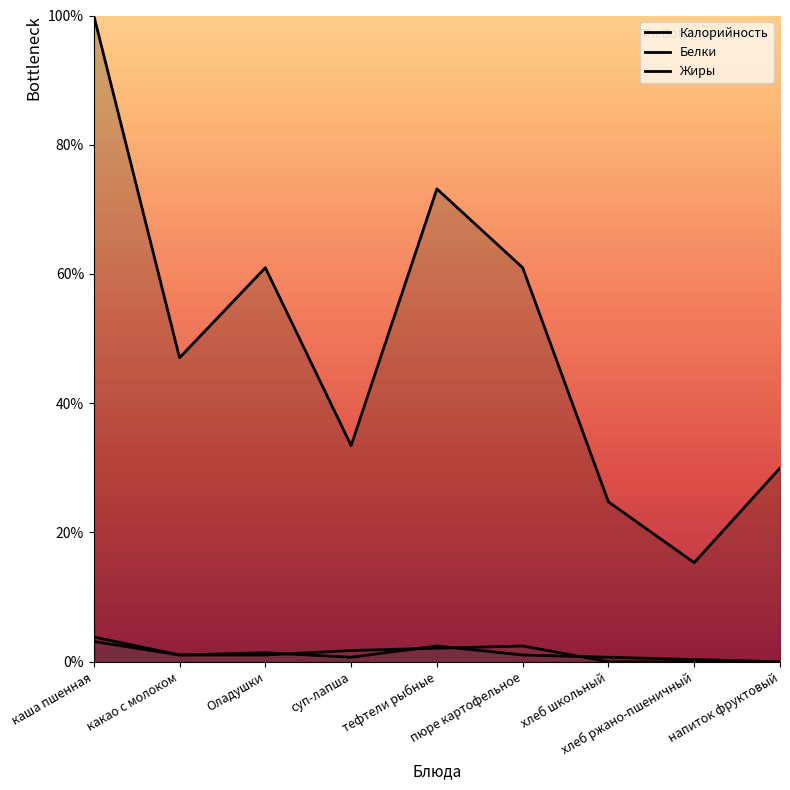

Does the chart display data point markers on the line(s)?

No